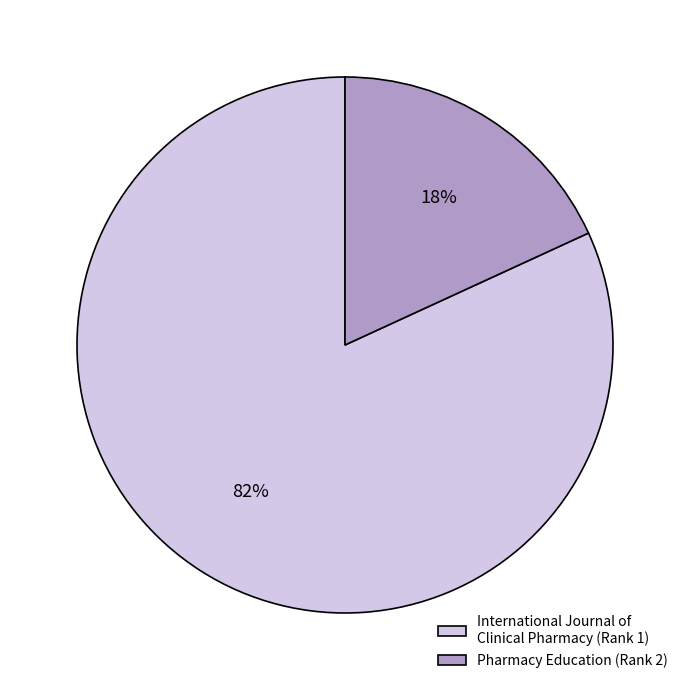

Count the number of slices in the pie.

2